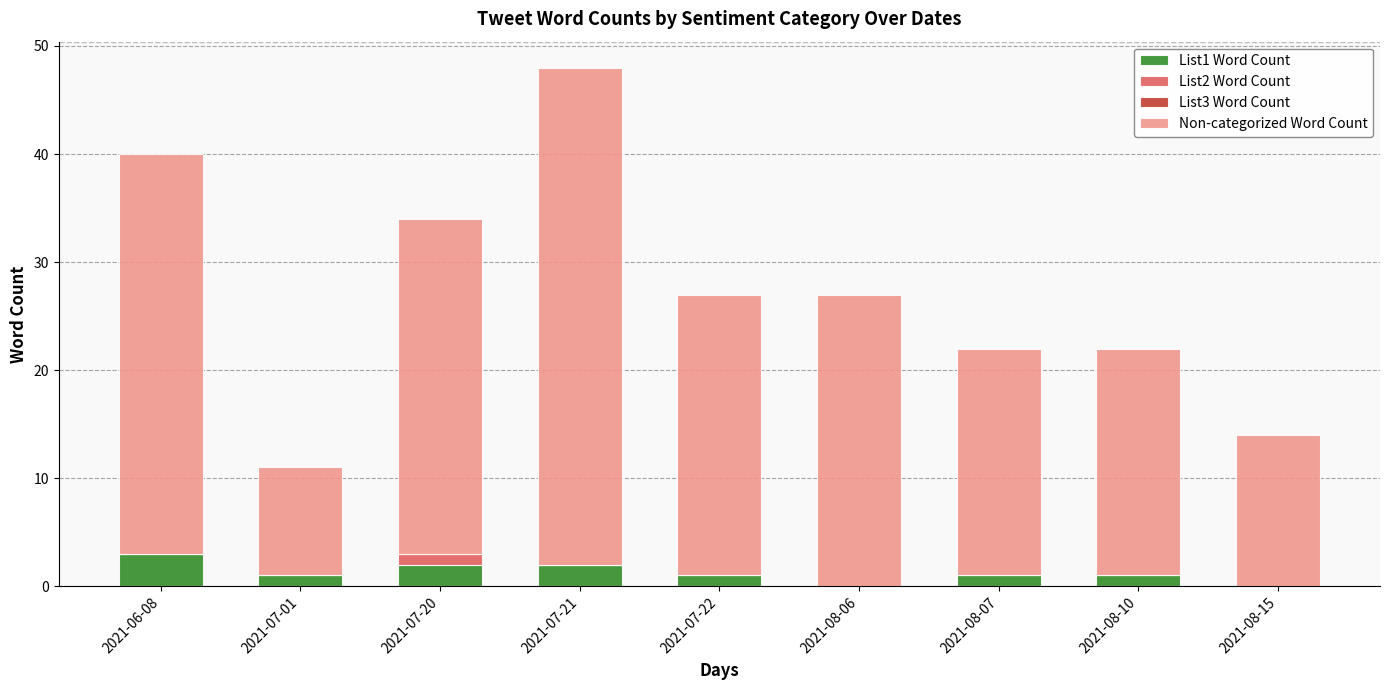

Is it true that List1 Word Count equals 2 at 2021-07-20?

True